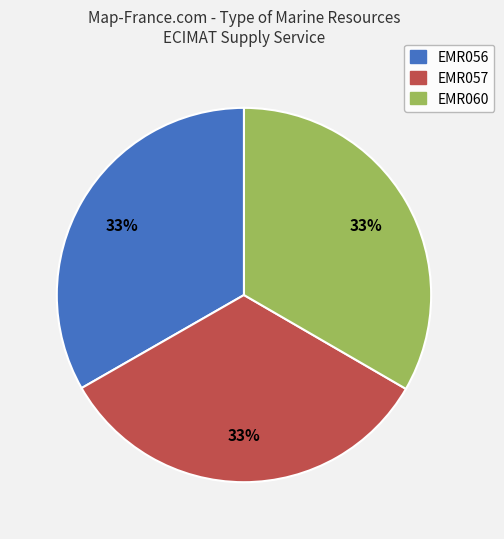

What percentage is the EMR056 slice, to the nearest percent?

33%